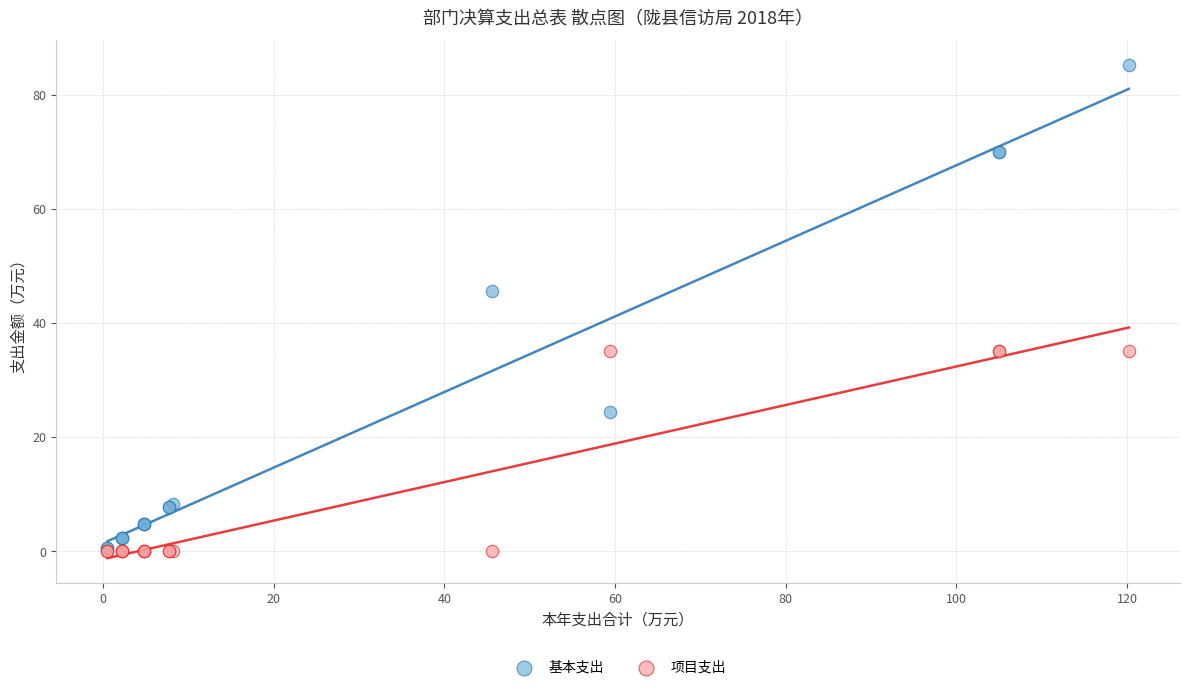

In the 基本支出 series, what Y value is closest to 42?

45.6